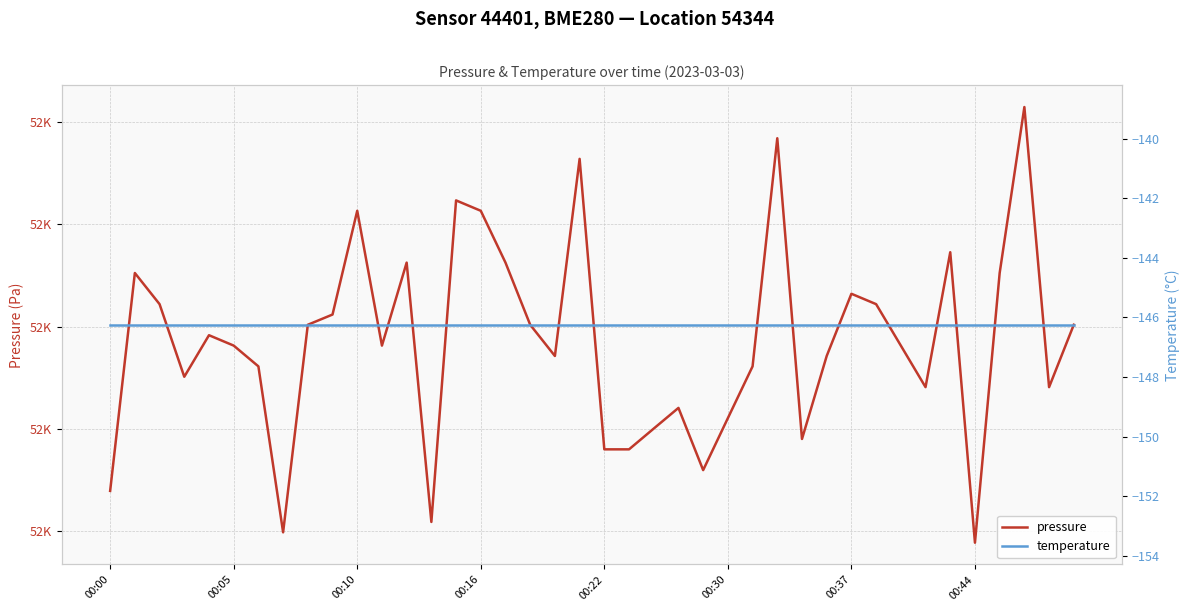

At which category is the sum across all series the highest?

37